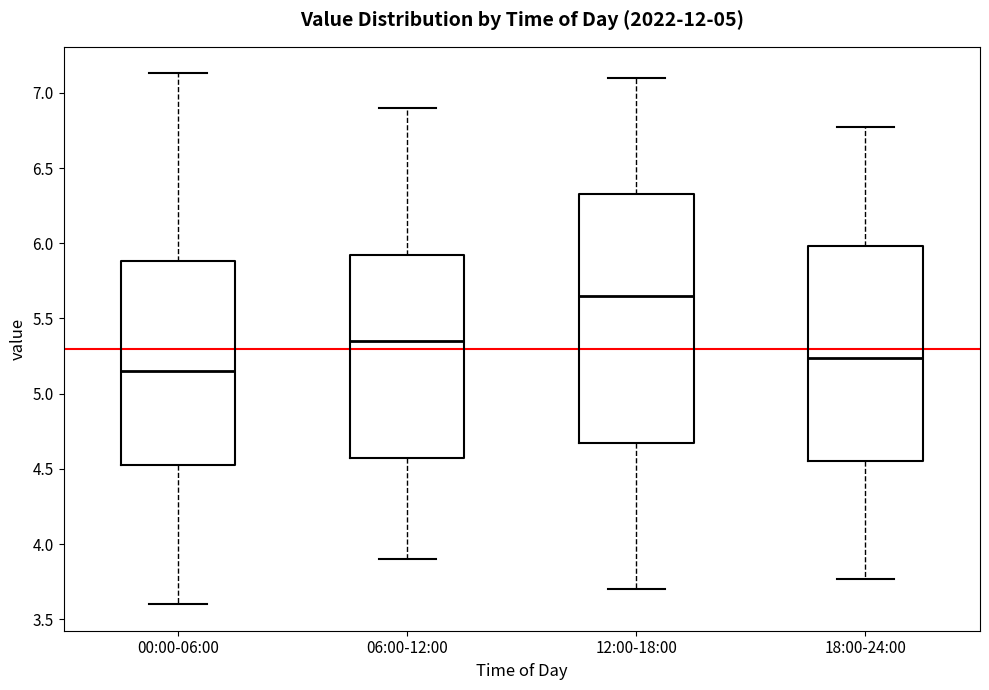

Reading left to right, transcribe this box plot: for each box, give where its median line is, the range the box spans, and where its two whiskers end, as read against the y-axis. The values are not printed on the chart, so give them approximately, as read against the axis.

00:00-06:00: median 5.15, box 4.50 to 5.90, whiskers 3.60 to 7.15
06:00-12:00: median 5.35, box 4.60 to 5.95, whiskers 3.90 to 6.90
12:00-18:00: median 5.65, box 4.70 to 6.35, whiskers 3.70 to 7.10
18:00-24:00: median 5.25, box 4.55 to 6.00, whiskers 3.75 to 6.75